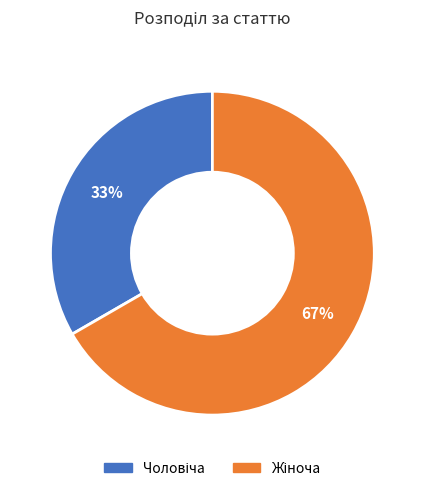

Is there a majority slice in this chart?

Yes